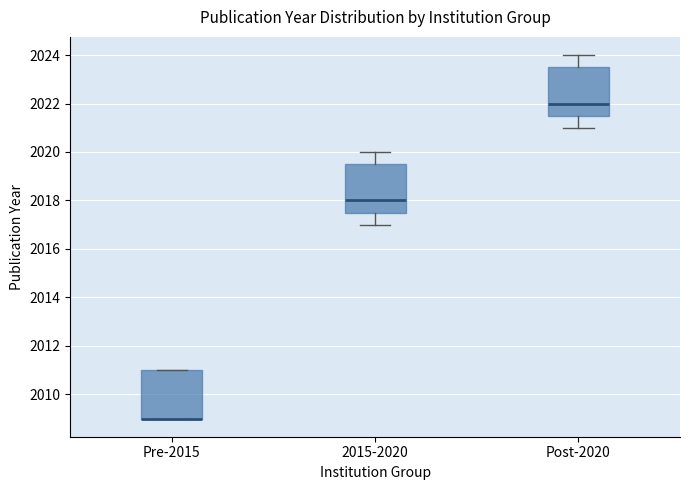

Reading left to right, read every box against the y-axis: the position of its median line, the range the box covers, and the ends of its whiskers. The values are not printed on the chart, so give them approximately, as read against the axis.

Pre-2015: median 2009.0 (drawn on the box's lower edge), box 2009.0 to 2011.0, whiskers 2009.0 to 2011.0
2015-2020: median 2018.0, box 2017.6 to 2019.6, whiskers 2017.0 to 2020.0
Post-2020: median 2022.0, box 2021.6 to 2023.6, whiskers 2021.0 to 2024.0